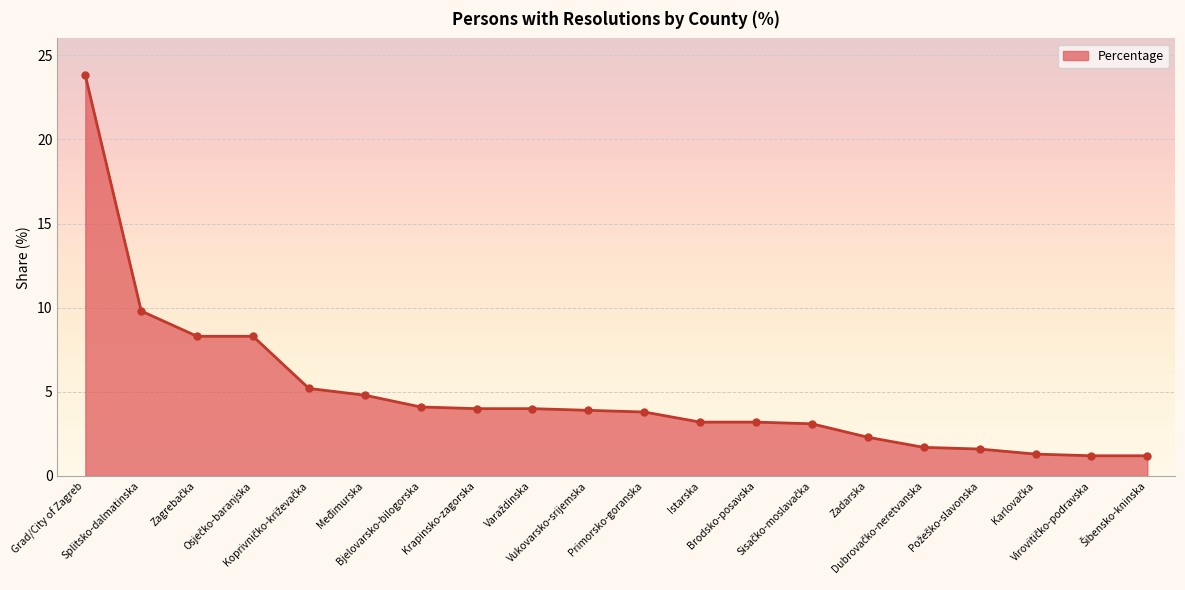

What is the difference between the maximum and second lowest values?

22.6